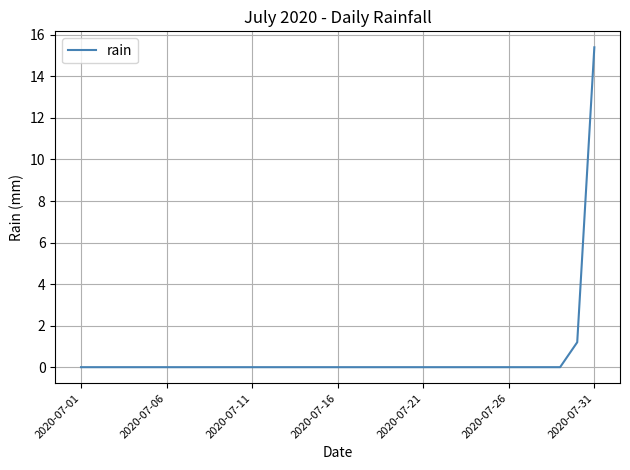

What is the greatest value displayed?

15.4